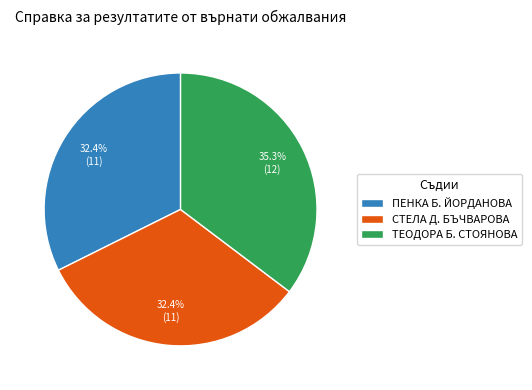

Which category has the biggest portion of the pie?

ТЕОДОРА Б. СТОЯНОВА